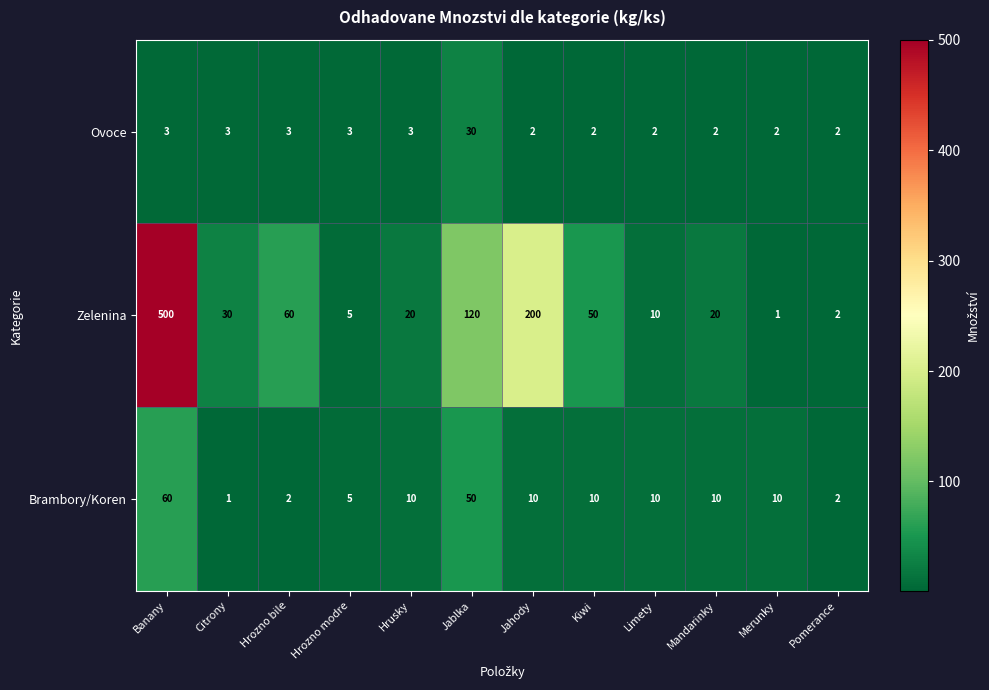

List the series in order of their peak value, highest first.

Zelenina, Brambory/Koren, Ovoce